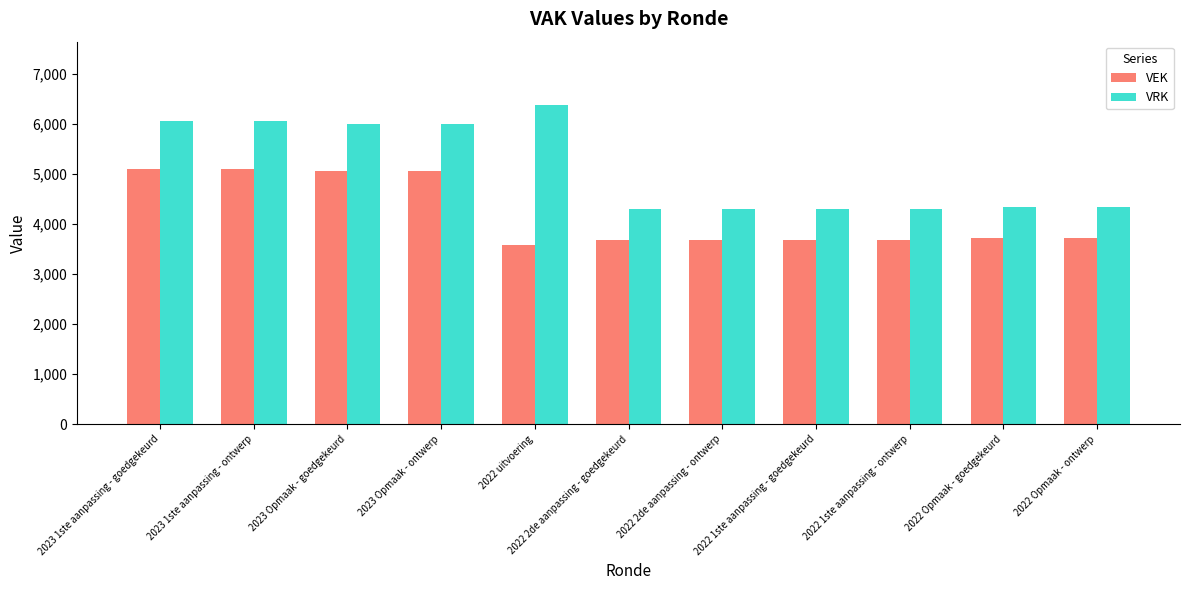

Reading left to right, what are all the values shown in this chart?

VEK: 5108	5108	5059	5059	3581	3679	3679	3679	3679	3717	3717
VRK: 6054	6054	6005	6005	6369	4306	4306	4306	4306	4344	4344